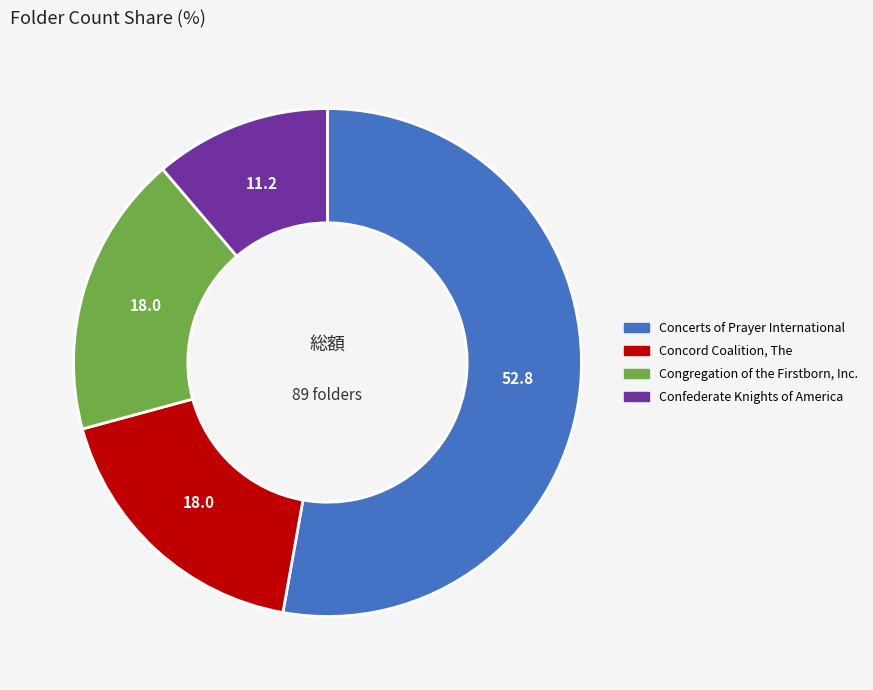

True or false: Concerts of Prayer International accounts for 53% of the total.

True